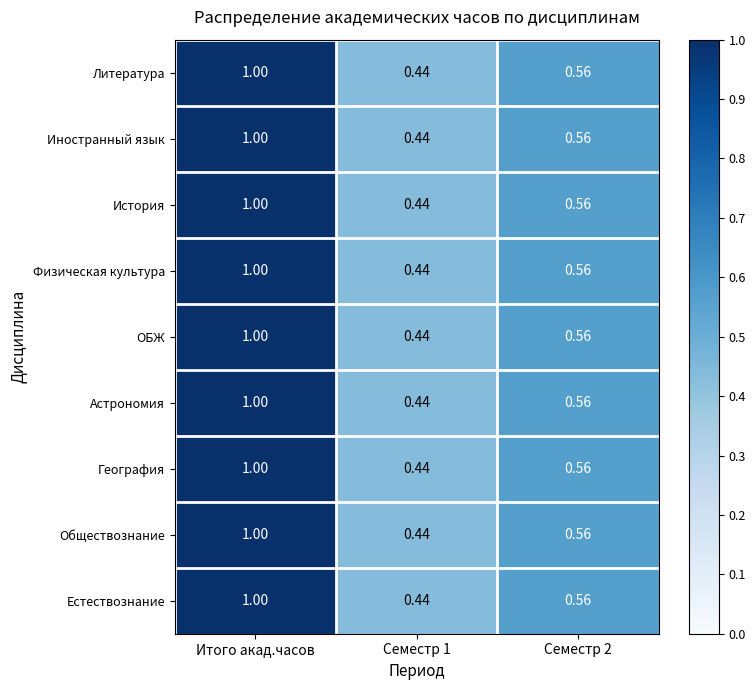

Is the value of Физическая культура at Итого акад.часов greater than the value of ОБЖ at Семестр 1?

Yes